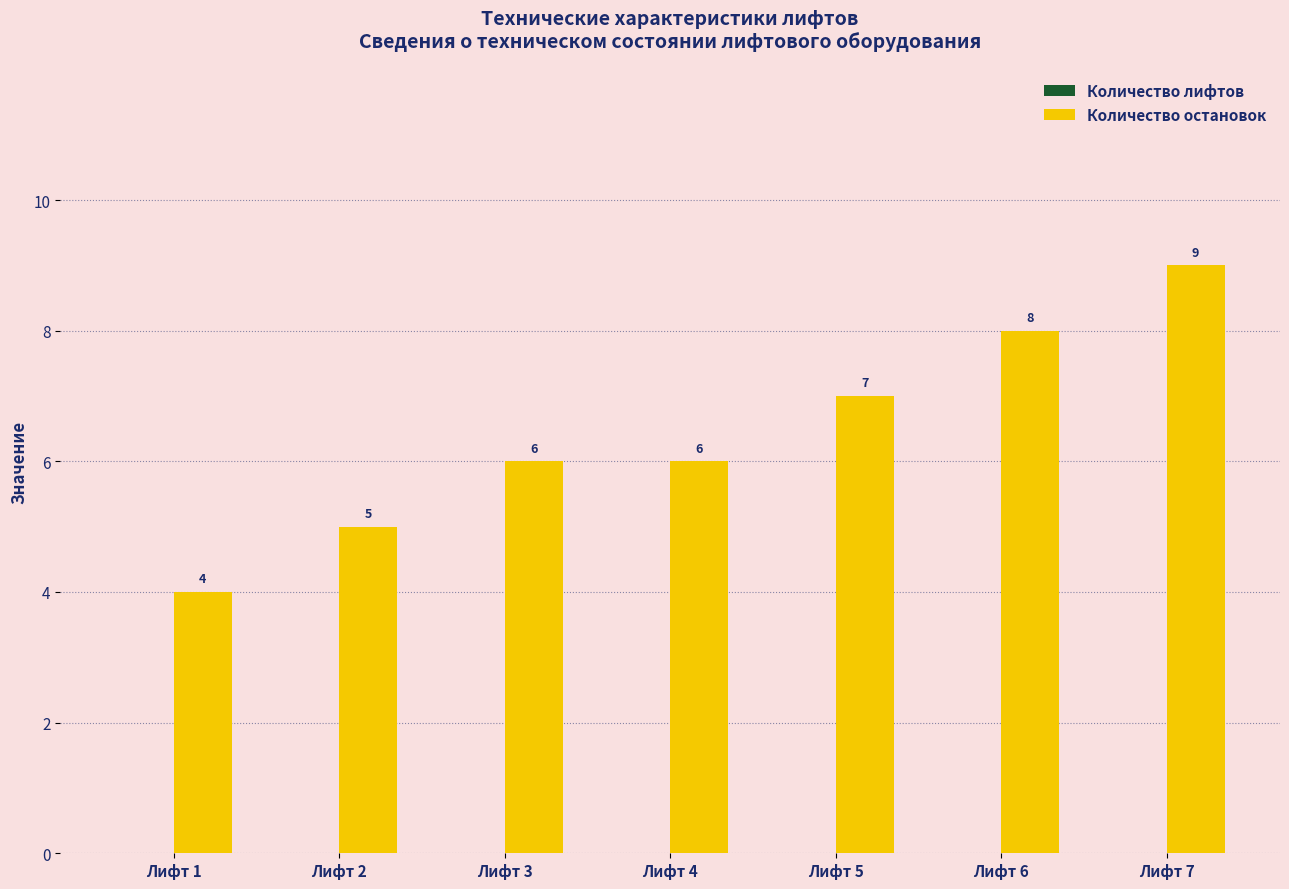

What is the ratio of the value at Лифт 2 to the value at Лифт 5?

0.7